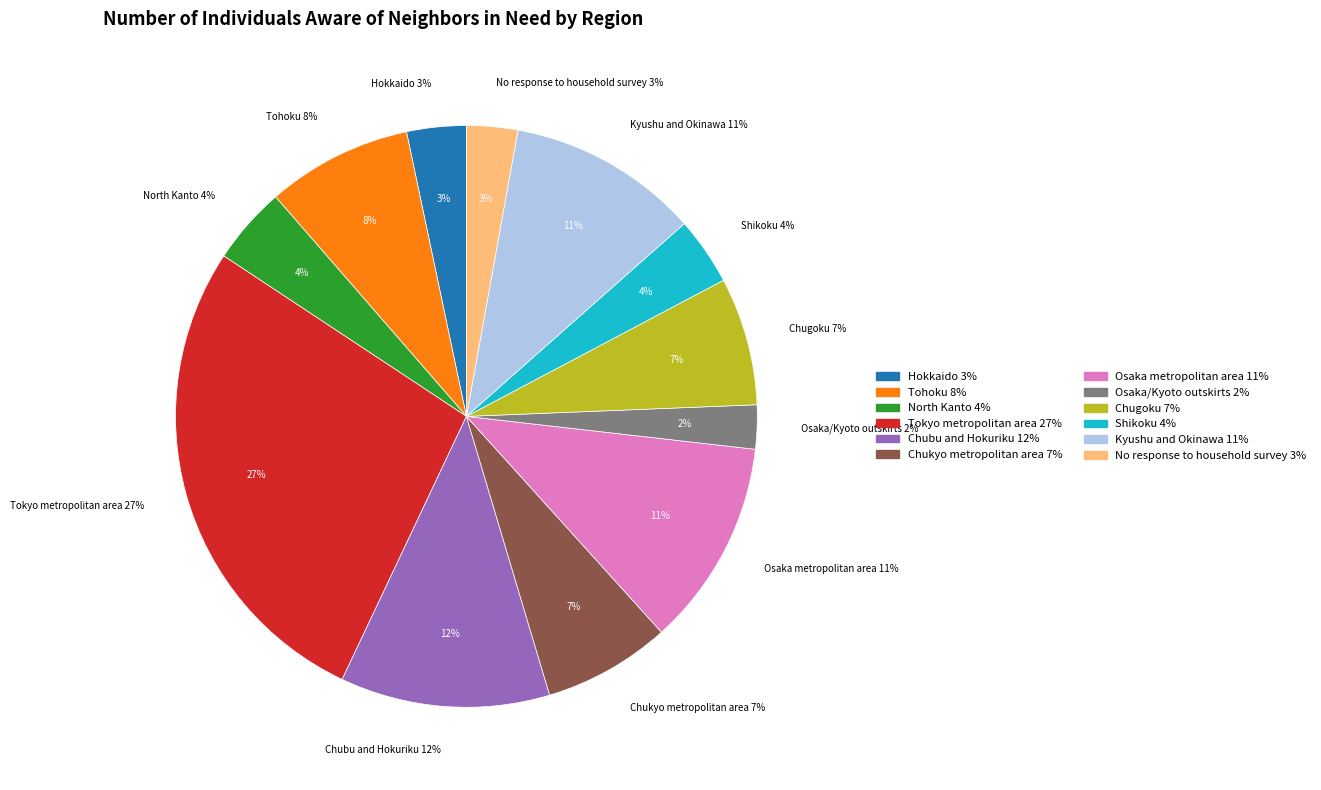

True or false: Chukyo metropolitan area accounts for 7% of the total.

True